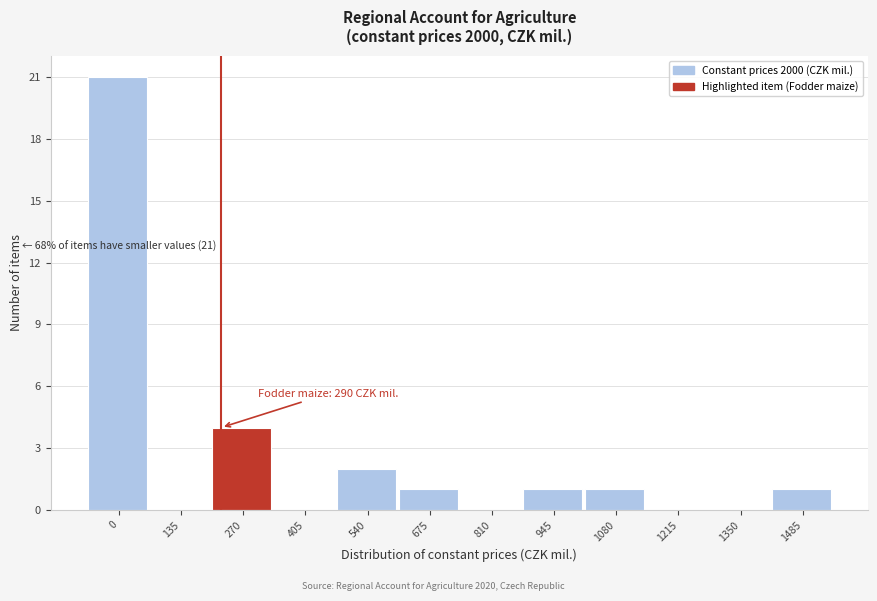

Reading left to right, extract all data points from this chart.

0=21	135=0	270=4	405=0	540=2	675=1	810=0	945=1	1080=1	1215=0	1350=0	1485=1